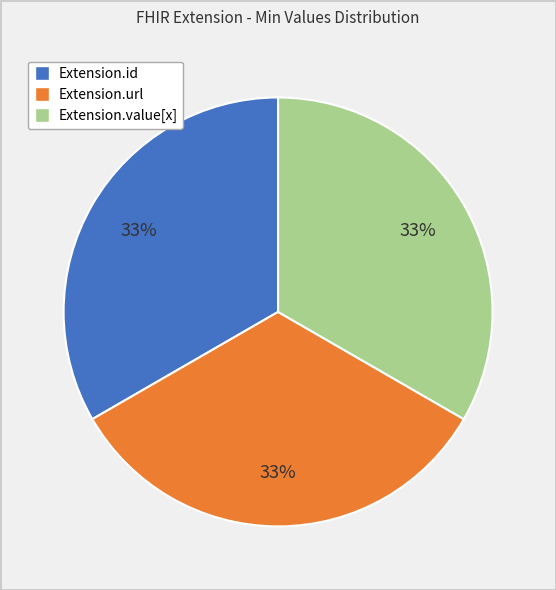

To the nearest percent, what is the average slice percentage?

33%